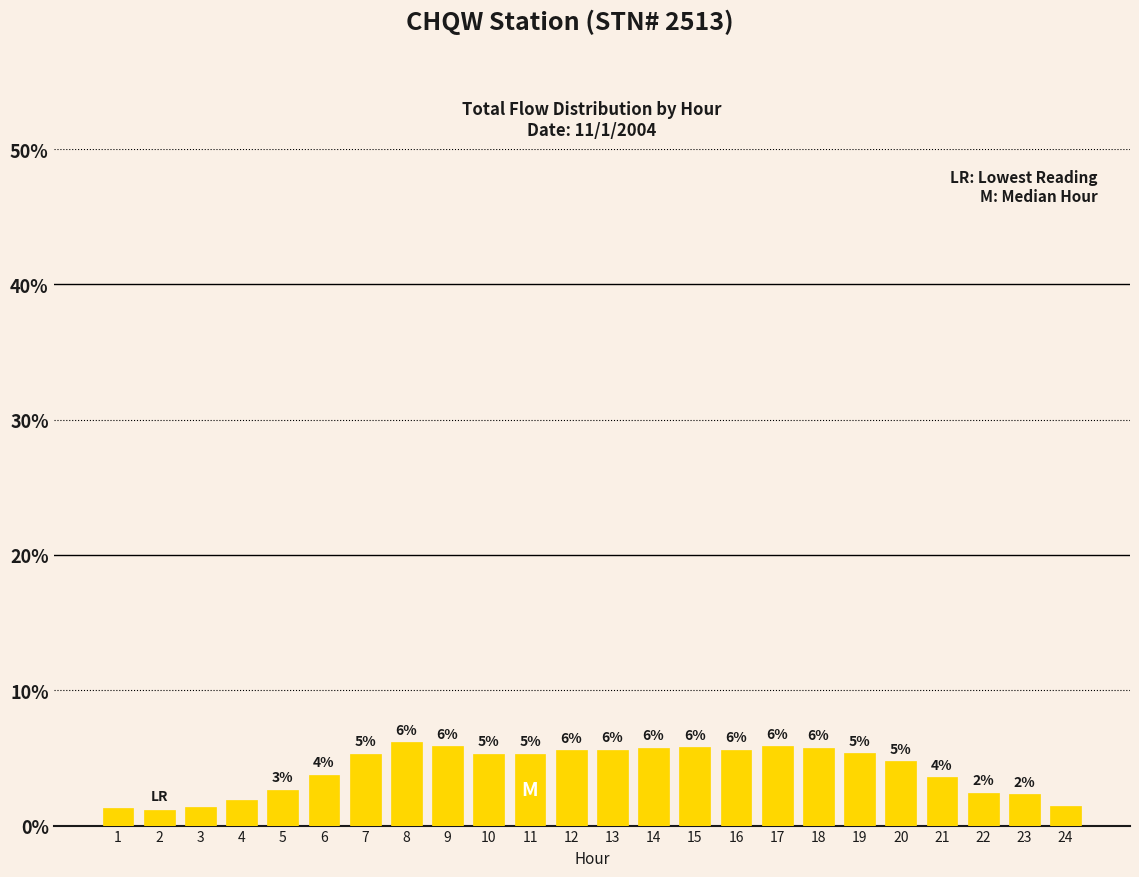

List the labels in order of value, smallest first.

2, 1, 3, 24, 4, 23, 22, 5, 21, 6, 20, 10, 11, 7, 19, 12, 16, 13, 14, 18, 15, 9, 17, 8